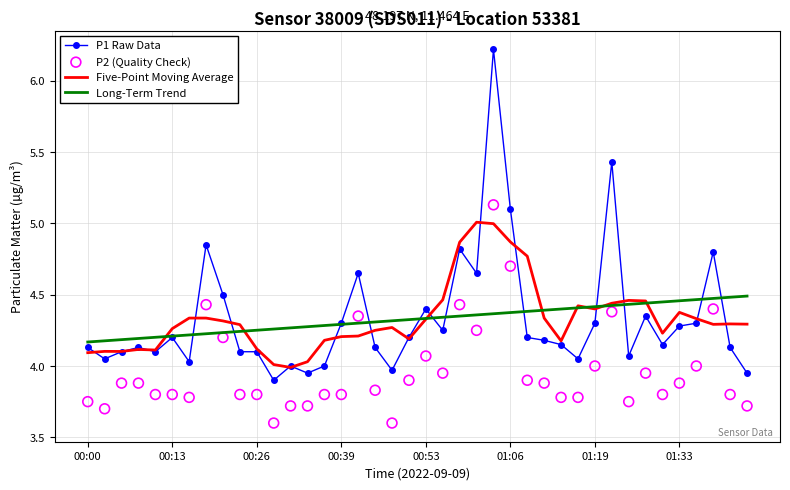

Which series has the largest total across all categories?

Five-Point Moving Average